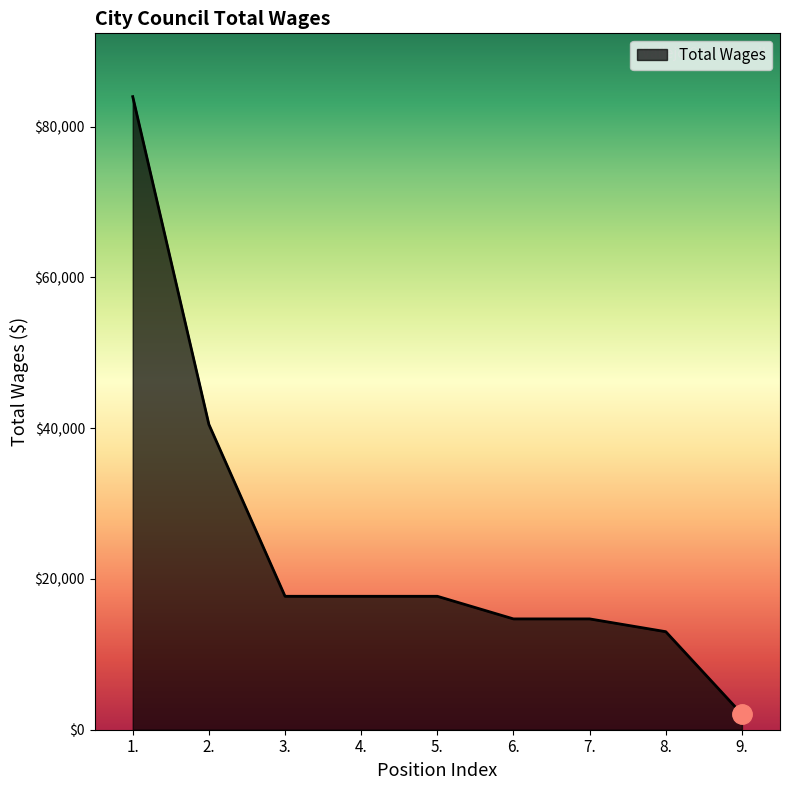

What is the ratio of the value at 4. to the value at 9.?

8.5